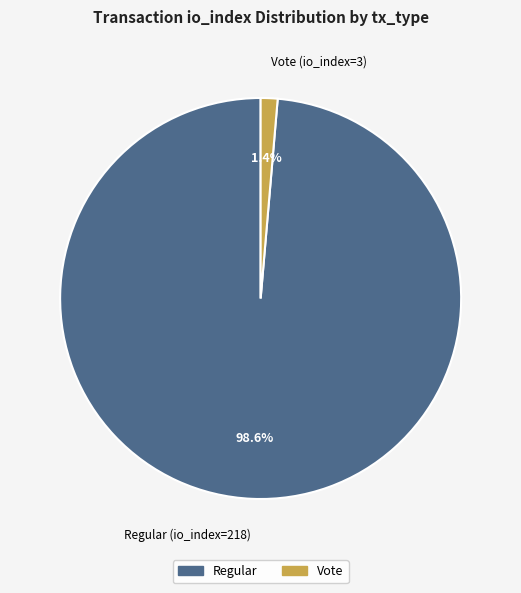

Between Regular (io_index=218) and Vote (io_index=3), which is larger?

Regular (io_index=218)